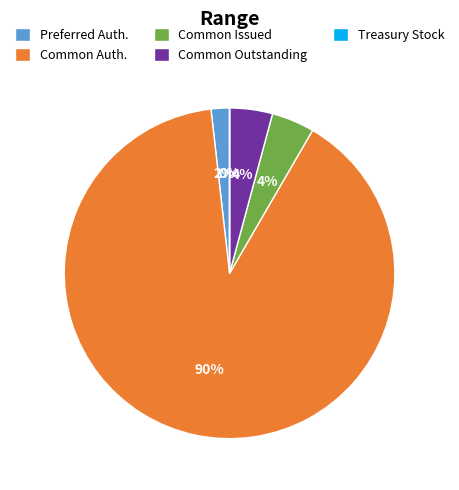

What percentage is the Common Outstanding slice, to the nearest percent?

4%